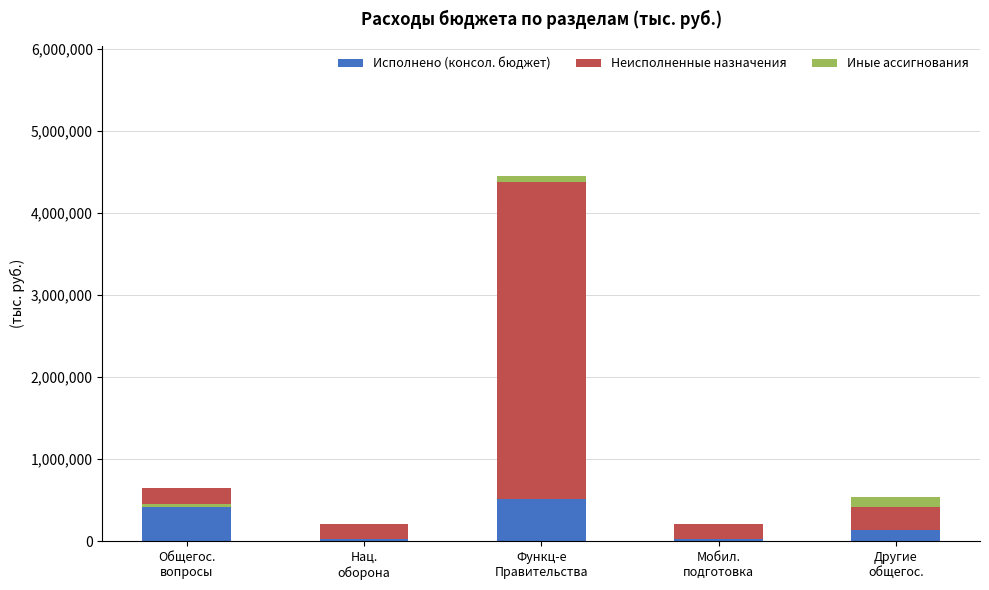

Between Нац.
оборона and Функц-е
Правительства, which series saw the biggest shift?

Неисполненные назначения